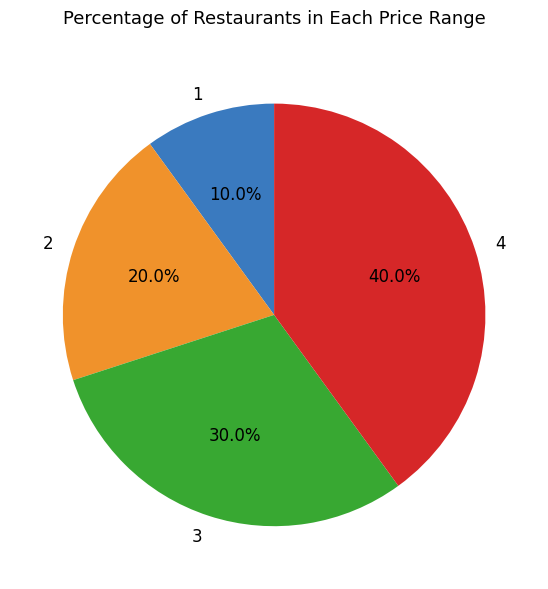

Is there a majority slice in this chart?

No